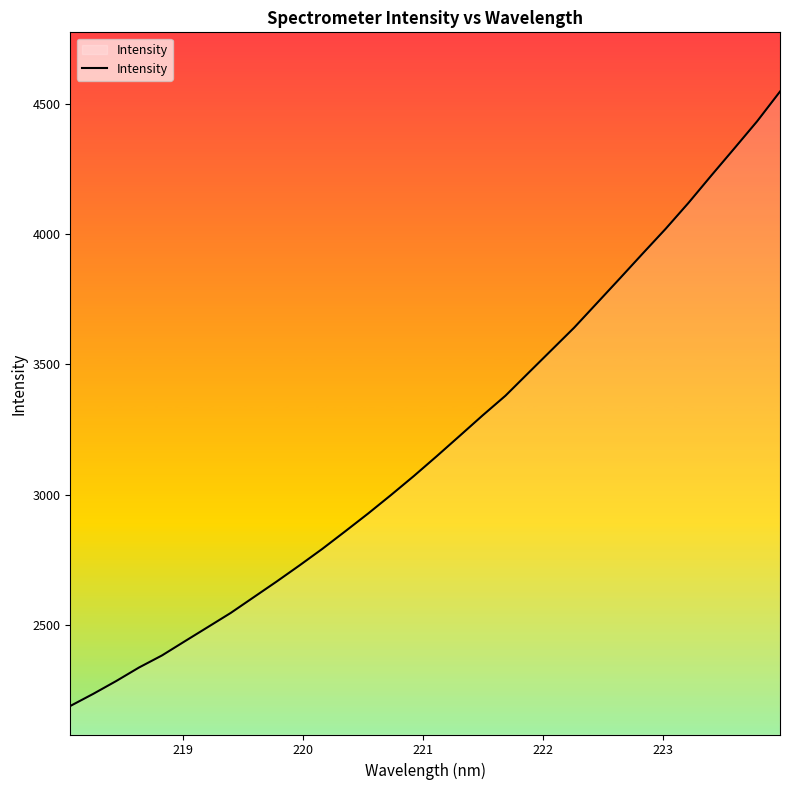

Count the number of values greater than 3148.

16